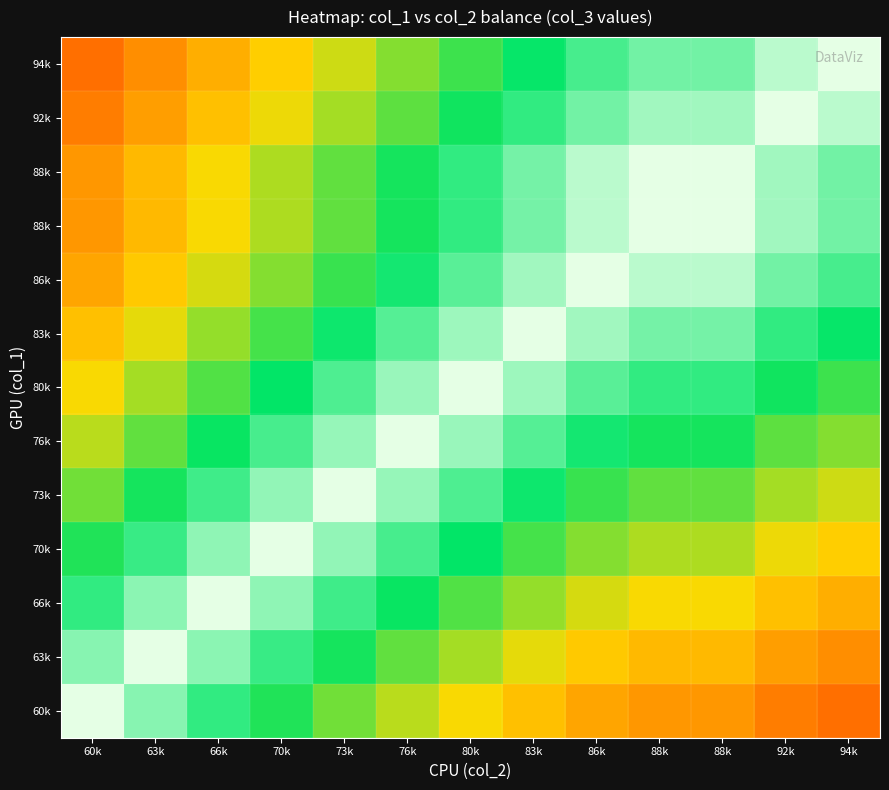

At which category is the sum across all series the highest?

80k